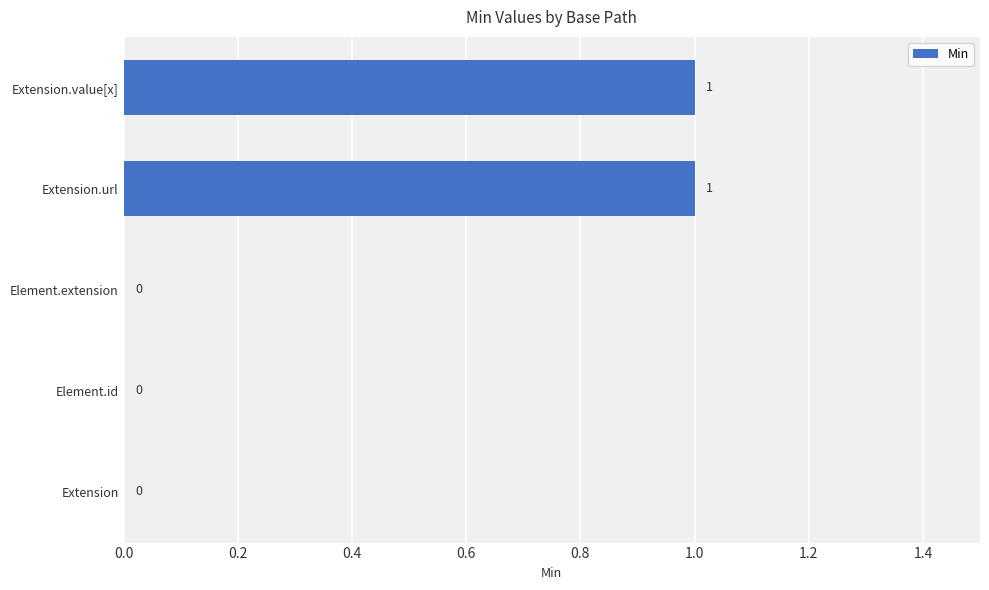

Approximately how many times larger is the value at Extension.url compared to Extension.value[x]?

1.0